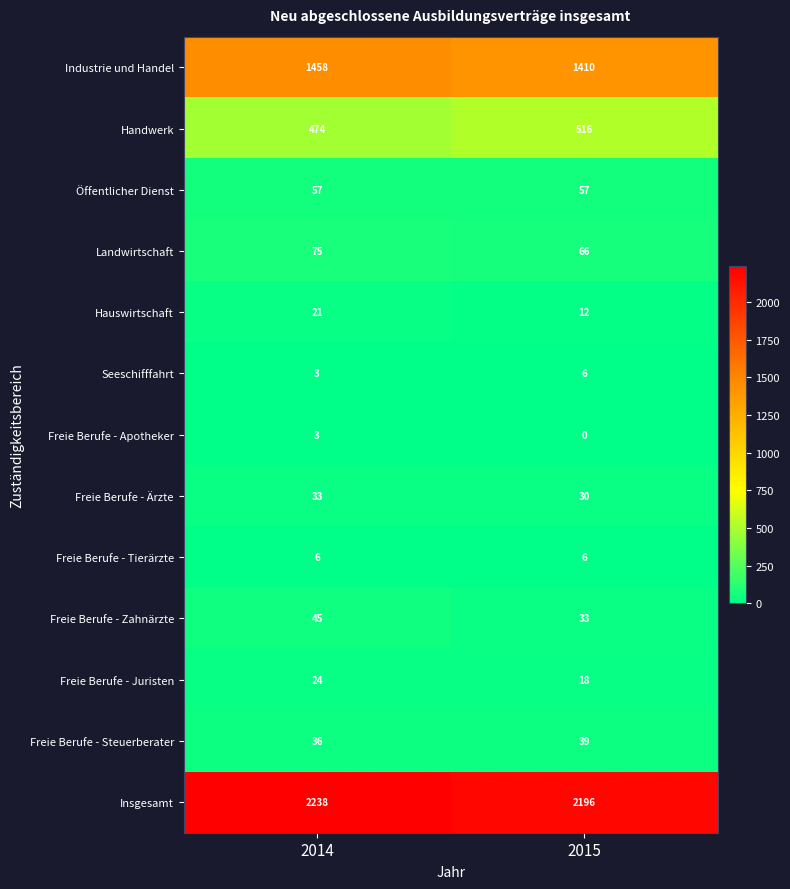

Between 2014 and 2015, which series saw the biggest shift?

Industrie und Handel